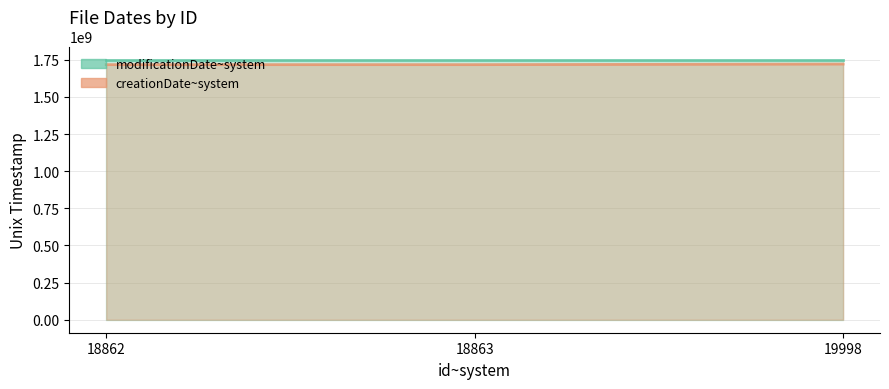

Where is creationDate~system nearest to the value 1718828274?

18862